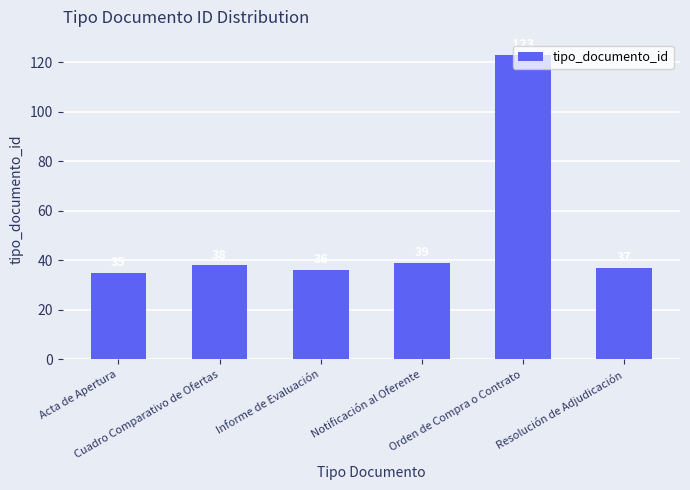

List the labels in order of value, largest first.

Orden de Compra o Contrato, Notificación al Oferente, Cuadro Comparativo de Ofertas, Resolución de Adjudicación, Informe de Evaluación, Acta de Apertura